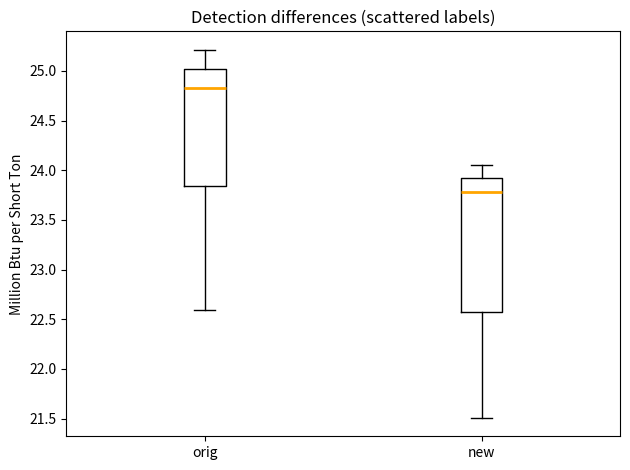

Where does the upper whisker of the box for orig end on the y-axis? The values are not printed on the chart, so give them approximately, as read against the axis.

25.20